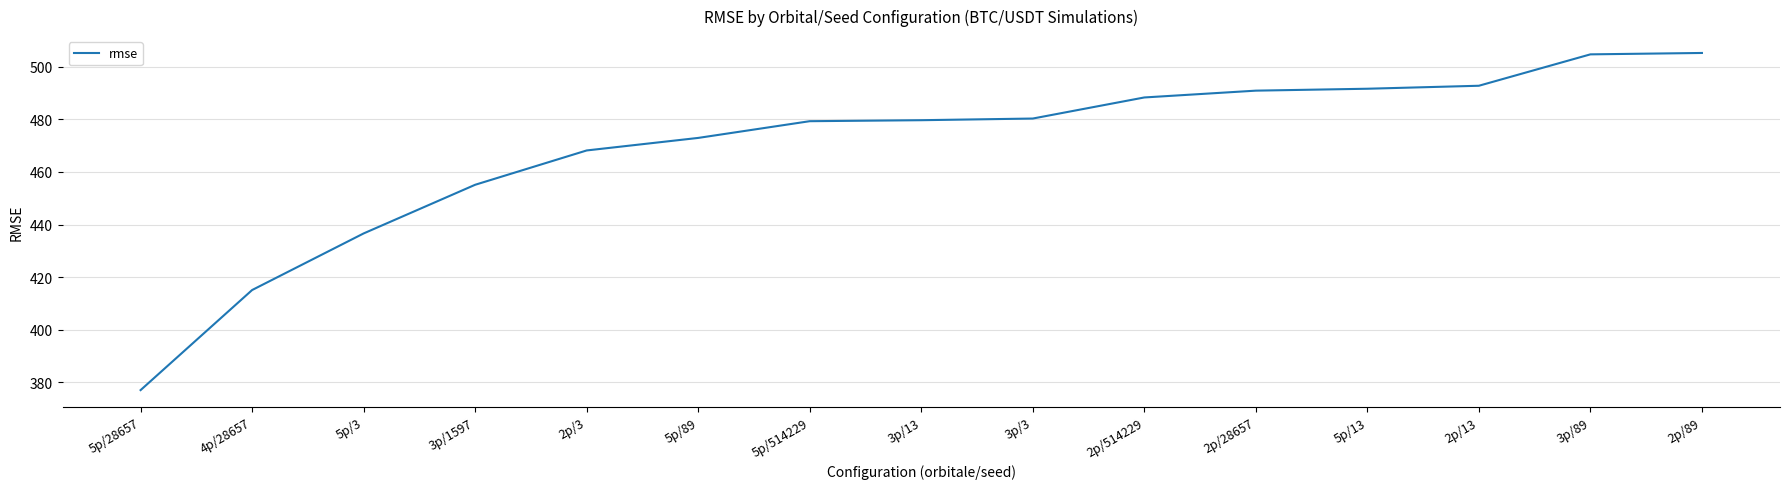

Between 3p/13 and 4p/28657, which is larger?

3p/13